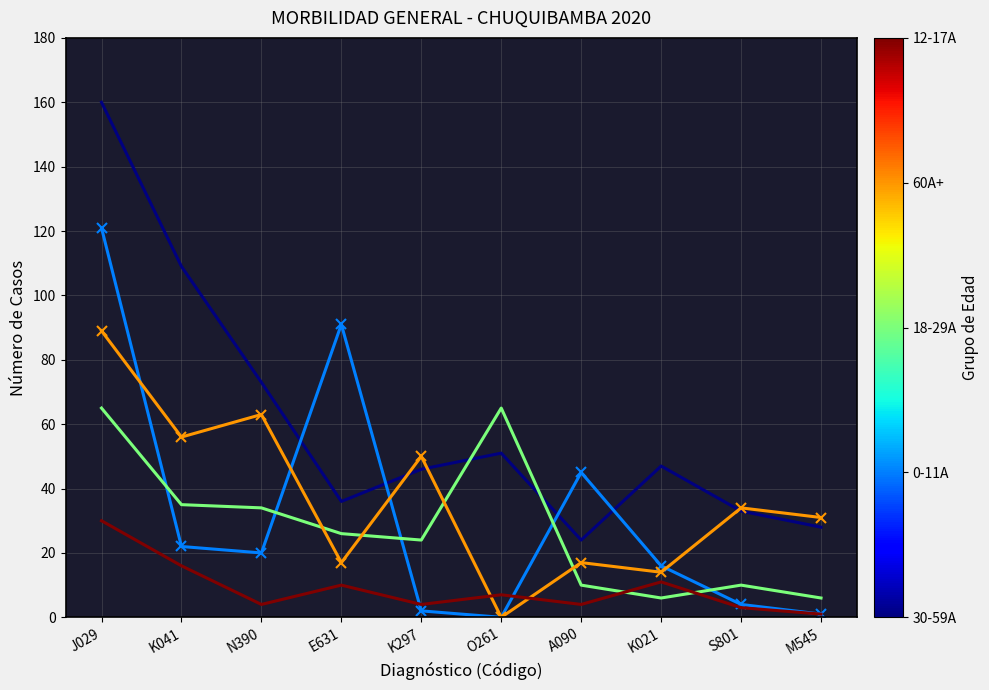

What is the spread (max minus min) of values at N390?

69